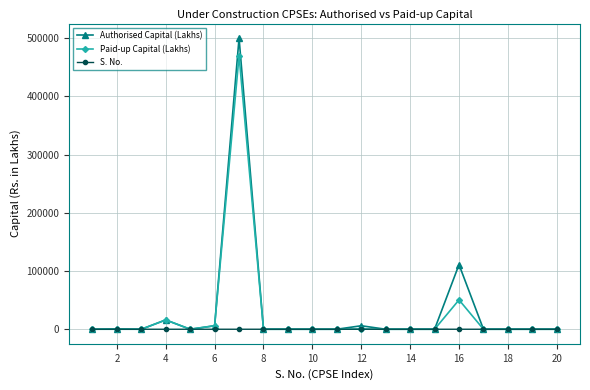

Rank the series by their maximum value, from highest to lowest.

Authorised Capital (Lakhs), Paid-up Capital (Lakhs), S. No.